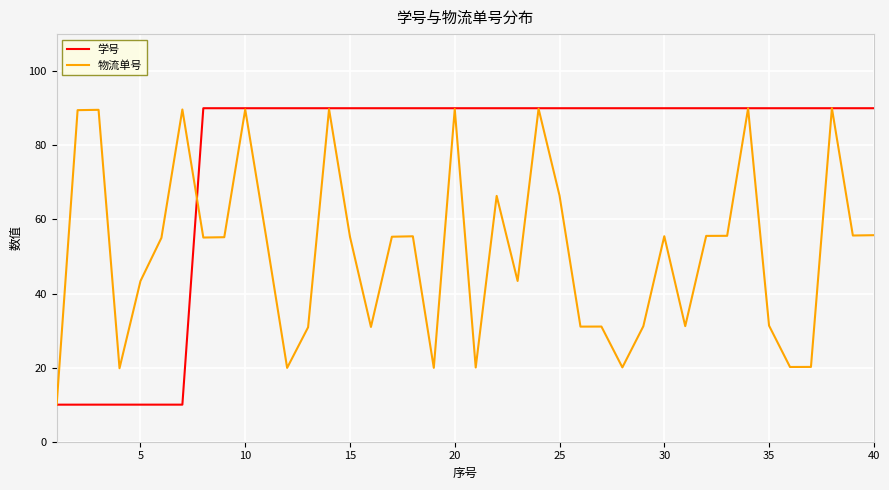

What is the greatest value displayed?

90.0